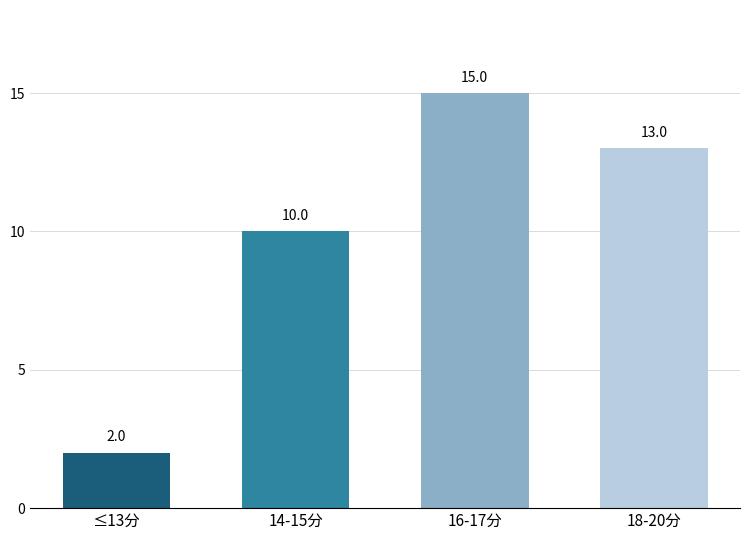

What is the sum of the values at 18-20分 and 14-15分?

23